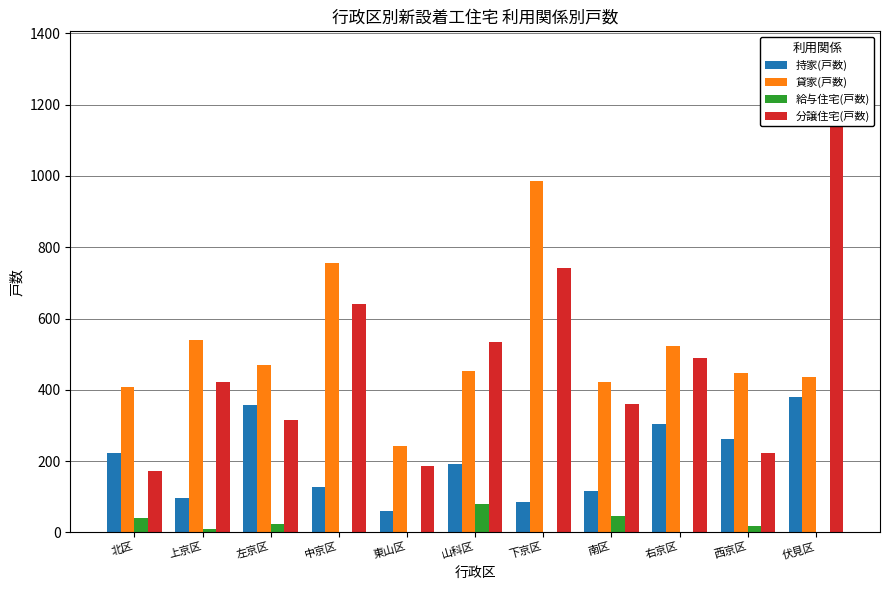

Count the number of categories in the chart.

11